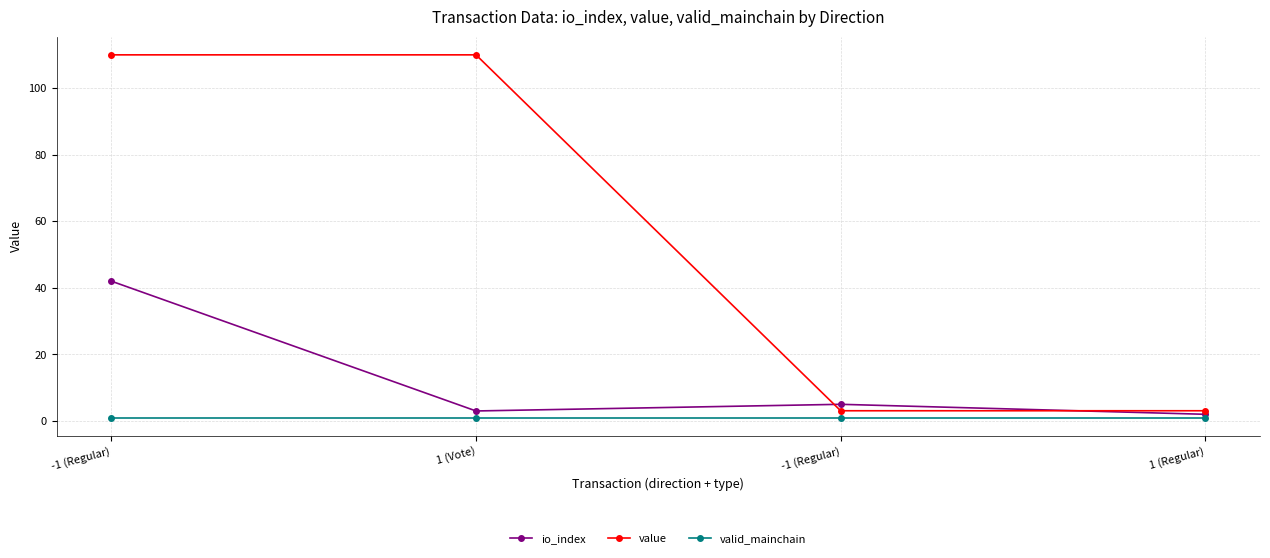

What is the sum of the value values at 1 (Regular) and -1 (Regular)?

6.1